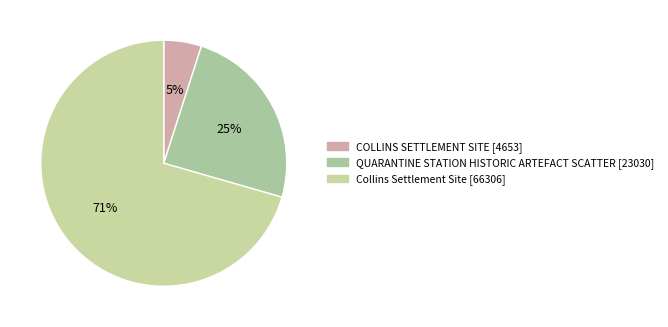

To the nearest percent, what percentage of the pie is QUARANTINE STATION HISTORIC ARTEFACT SCATTER?

25%